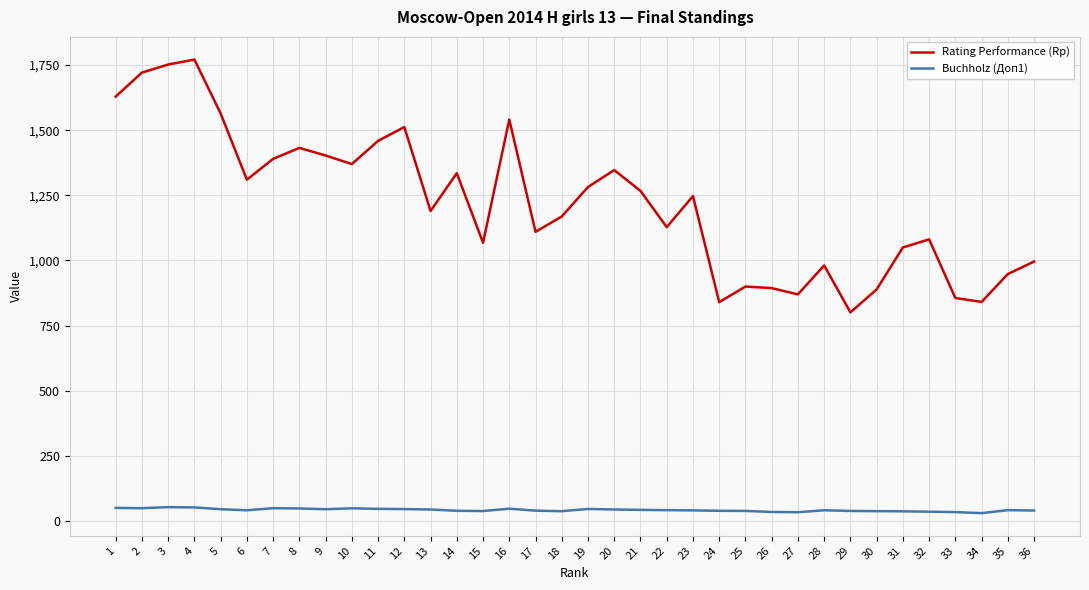

How many distinct data groups are displayed?

2